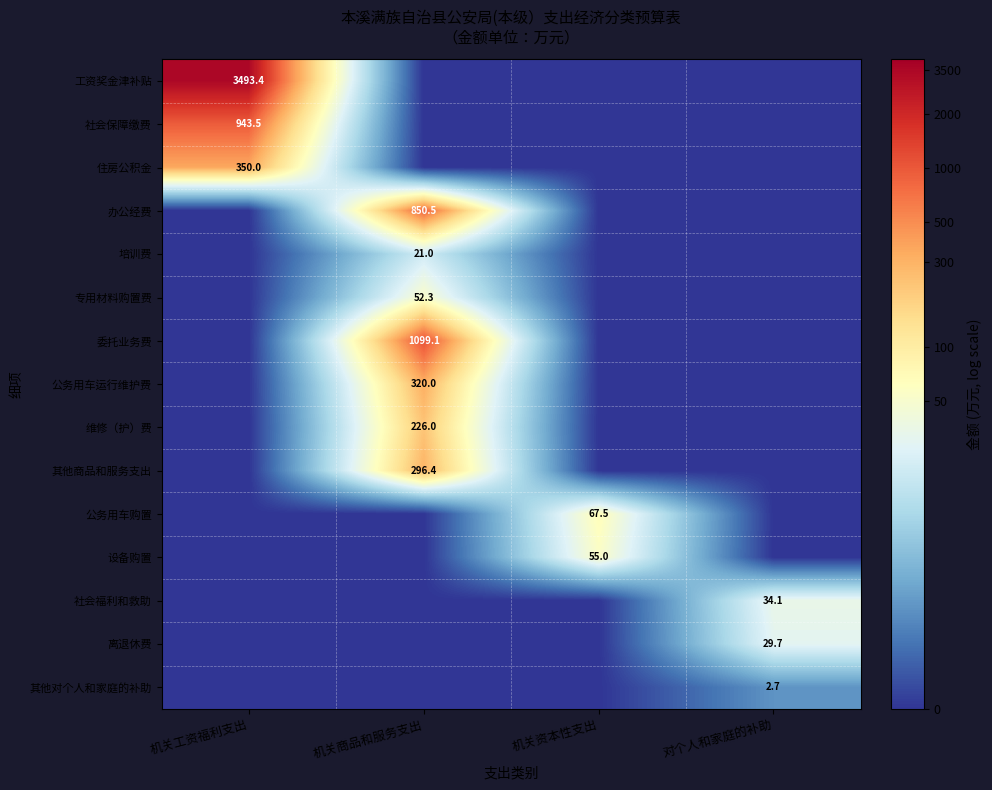

How many categories are shown in the chart?

4